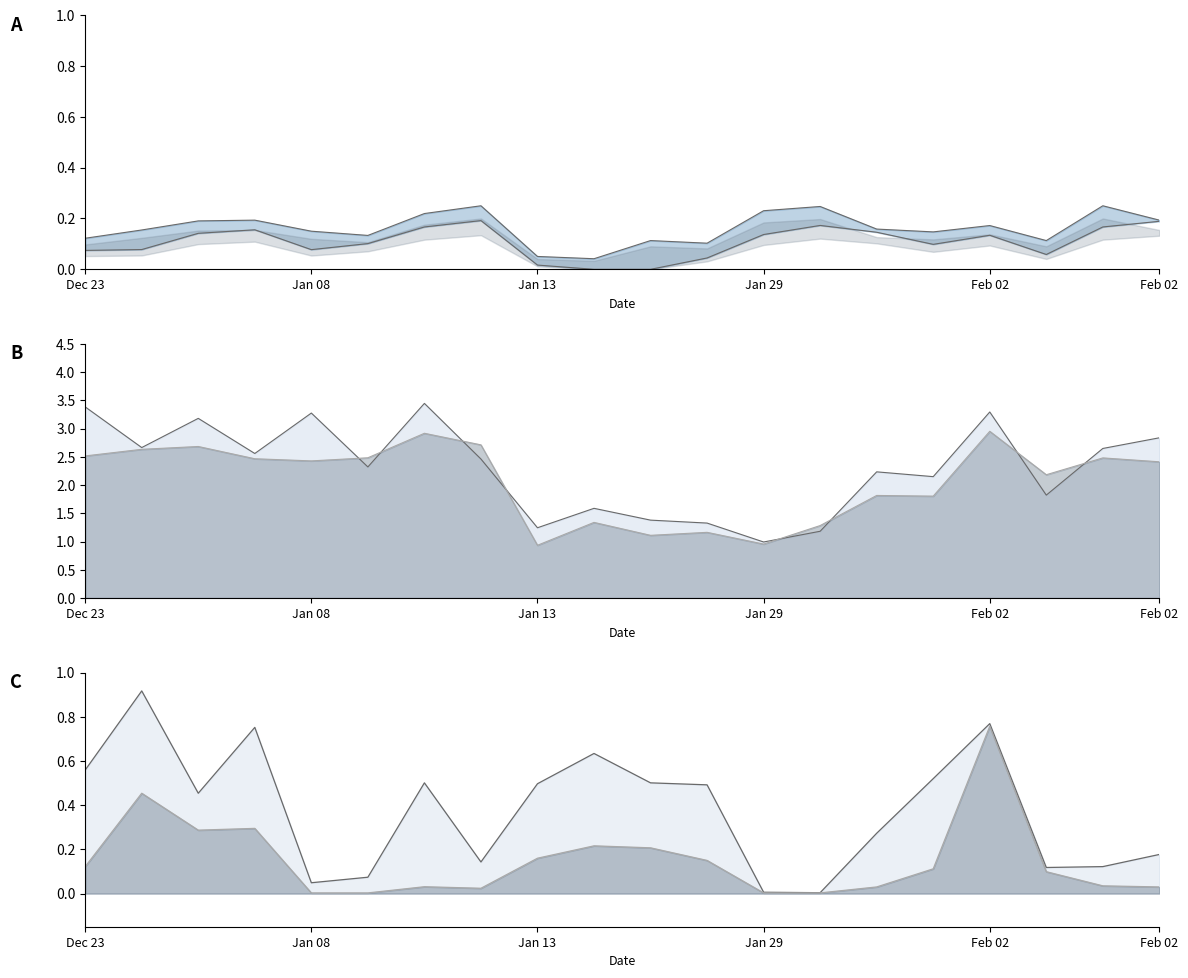

What is the difference between the highest and lowest values at Jan 29?

1.0